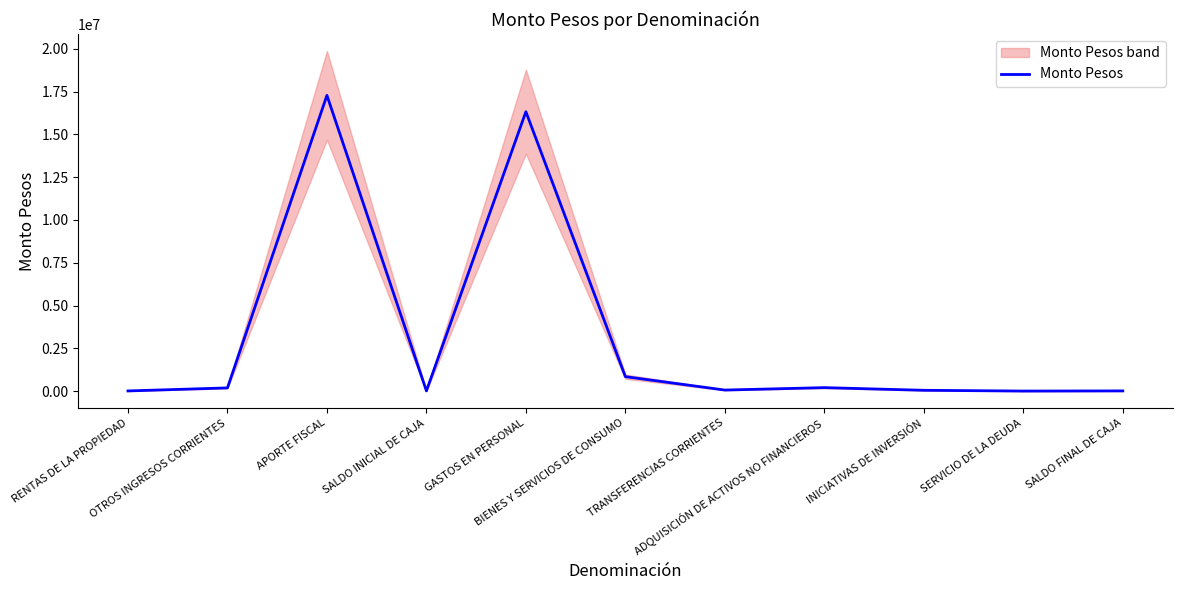

Reading left to right, transcribe all the data shown in this chart.

8541	185141	17279523	10000	16322962	842572	59983	200718	45970	1000	10000